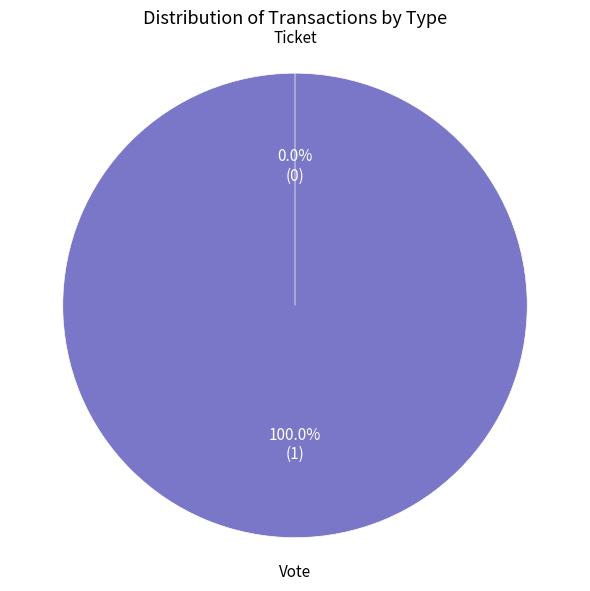

Rank the categories by value from lowest to highest.

Ticket, Vote